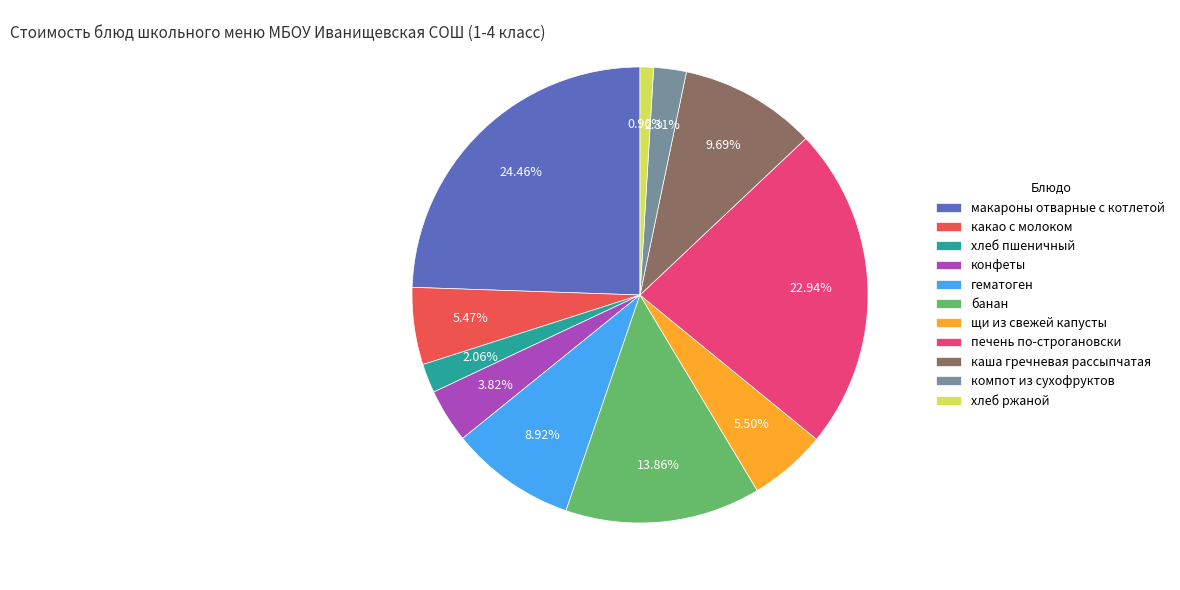

Is it true that хлеб ржаной is 6% of the pie?

False